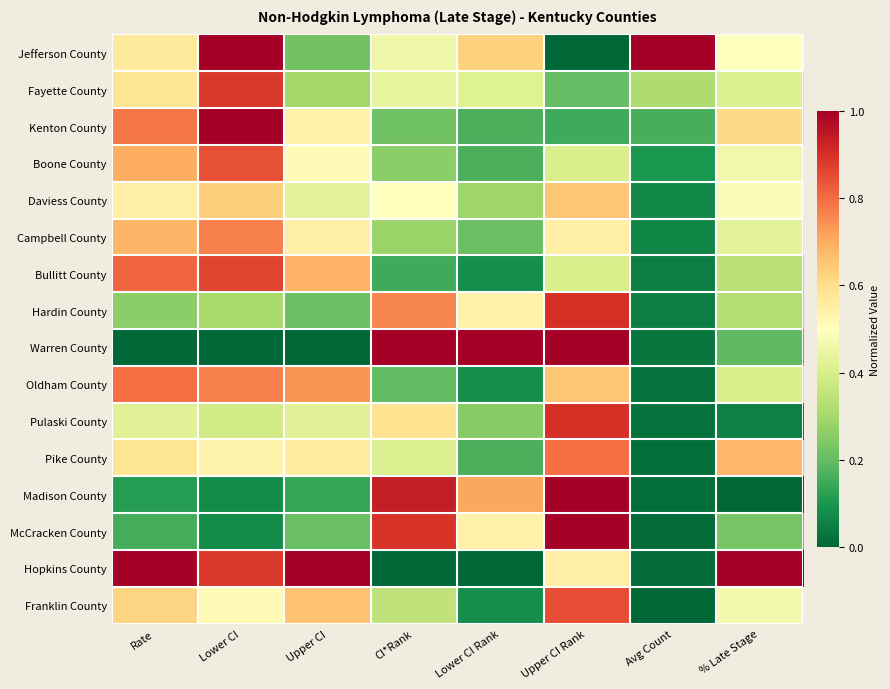

Reading right to left, what are all the values shown in this chart?

Jefferson County: % Late Stage=0.5	Avg Count=1.0	Upper CI Rank=0.0	Lower CI Rank=0.6	CI*Rank=0.5	Upper CI=0.2	Lower CI=1.0	Rate=0.6
Fayette County: % Late Stage=0.4	Avg Count=0.3	Upper CI Rank=0.2	Lower CI Rank=0.4	CI*Rank=0.4	Upper CI=0.3	Lower CI=0.9	Rate=0.6
Kenton County: % Late Stage=0.6	Avg Count=0.2	Upper CI Rank=0.1	Lower CI Rank=0.2	CI*Rank=0.2	Upper CI=0.5	Lower CI=1.0	Rate=0.8
Boone County: % Late Stage=0.5	Avg Count=0.1	Upper CI Rank=0.4	Lower CI Rank=0.2	CI*Rank=0.3	Upper CI=0.5	Lower CI=0.8	Rate=0.7
Daviess County: % Late Stage=0.5	Avg Count=0.1	Upper CI Rank=0.7	Lower CI Rank=0.3	CI*Rank=0.5	Upper CI=0.4	Lower CI=0.6	Rate=0.6
Campbell County: % Late Stage=0.4	Avg Count=0.1	Upper CI Rank=0.6	Lower CI Rank=0.2	CI*Rank=0.3	Upper CI=0.6	Lower CI=0.8	Rate=0.7
Bullitt County: % Late Stage=0.3	Avg Count=0.0	Upper CI Rank=0.4	Lower CI Rank=0.1	CI*Rank=0.2	Upper CI=0.7	Lower CI=0.9	Rate=0.8
Hardin County: % Late Stage=0.3	Avg Count=0.0	Upper CI Rank=0.9	Lower CI Rank=0.5	CI*Rank=0.8	Upper CI=0.2	Lower CI=0.3	Rate=0.3
Warren County: % Late Stage=0.2	Avg Count=0.0	Upper CI Rank=1.0	Lower CI Rank=1.0	CI*Rank=1.0	Upper CI=0.0	Lower CI=0.0	Rate=0.0
Oldham County: % Late Stage=0.4	Avg Count=0.0	Upper CI Rank=0.7	Lower CI Rank=0.1	CI*Rank=0.2	Upper CI=0.7	Lower CI=0.8	Rate=0.8
Pulaski County: % Late Stage=0.1	Avg Count=0.0	Upper CI Rank=0.9	Lower CI Rank=0.2	CI*Rank=0.6	Upper CI=0.4	Lower CI=0.4	Rate=0.4
Pike County: % Late Stage=0.7	Avg Count=0.0	Upper CI Rank=0.8	Lower CI Rank=0.2	CI*Rank=0.4	Upper CI=0.6	Lower CI=0.5	Rate=0.6
Madison County: % Late Stage=0.0	Avg Count=0.0	Upper CI Rank=1.0	Lower CI Rank=0.7	CI*Rank=0.9	Upper CI=0.1	Lower CI=0.1	Rate=0.1
McCracken County: % Late Stage=0.2	Avg Count=0.0	Upper CI Rank=1.0	Lower CI Rank=0.5	CI*Rank=0.9	Upper CI=0.2	Lower CI=0.1	Rate=0.2
Hopkins County: % Late Stage=1.0	Avg Count=0.0	Upper CI Rank=0.6	Lower CI Rank=0.0	CI*Rank=0.0	Upper CI=1.0	Lower CI=0.9	Rate=1.0
Franklin County: % Late Stage=0.5	Avg Count=0.0	Upper CI Rank=0.8	Lower CI Rank=0.1	CI*Rank=0.3	Upper CI=0.7	Lower CI=0.5	Rate=0.6